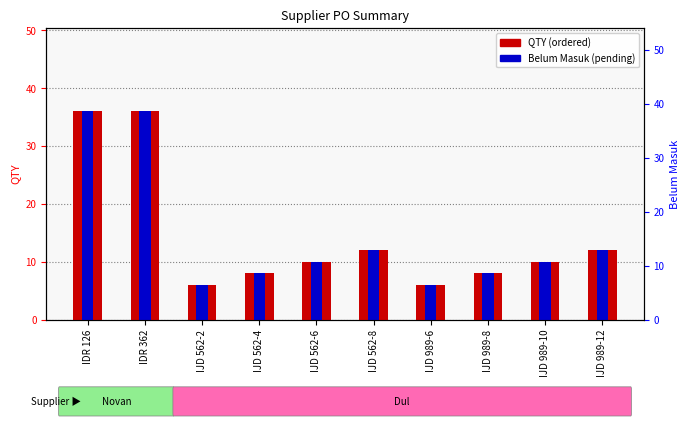

What is the difference between the second highest and minimum values in the Belum Masuk (pending) series?

30